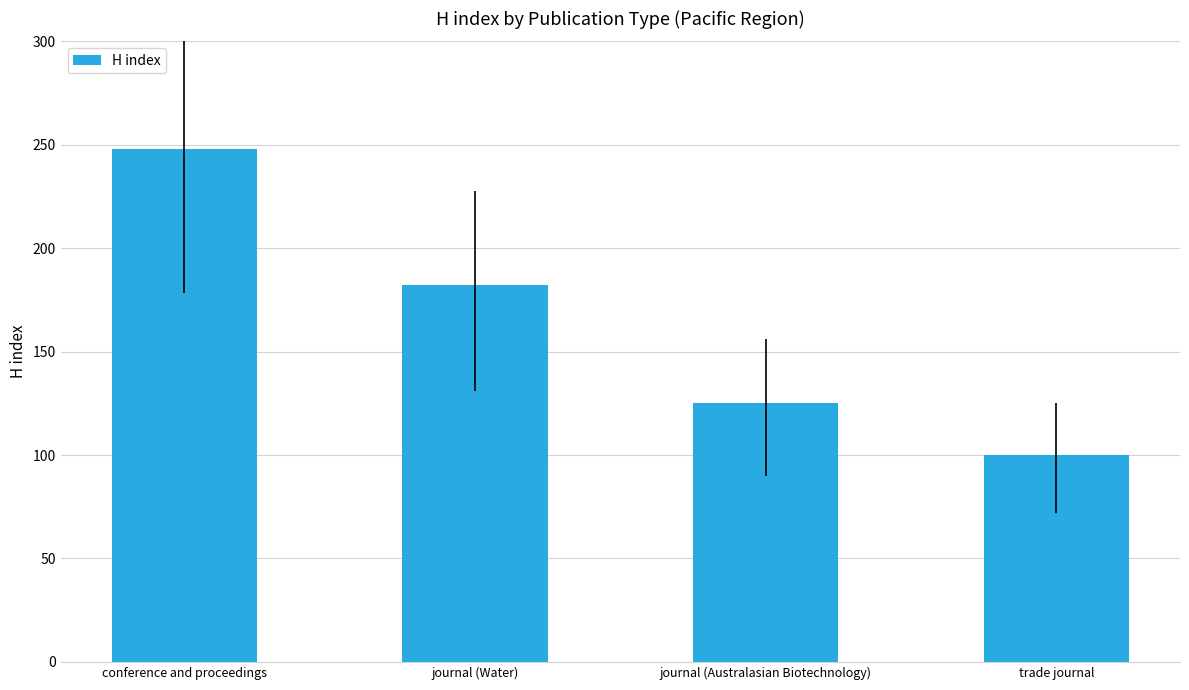

The chart shows a value of 239 at journal (Water). True or false?

False